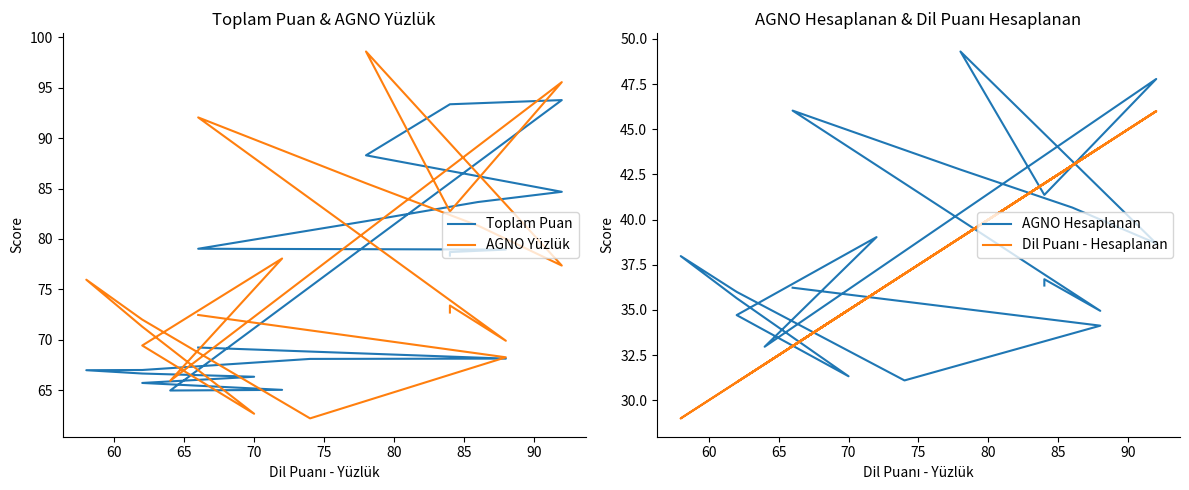

Rank the series at 80 from lowest to highest value.

Dil Puanı - Hesaplanan, AGNO Hesaplanan, Toplam Puan, AGNO Yüzlük